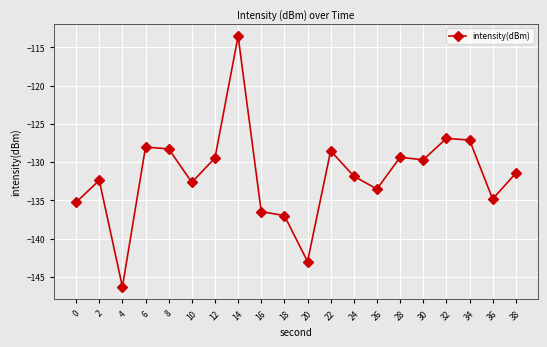

What is the maximum value shown in the chart?

-113.5